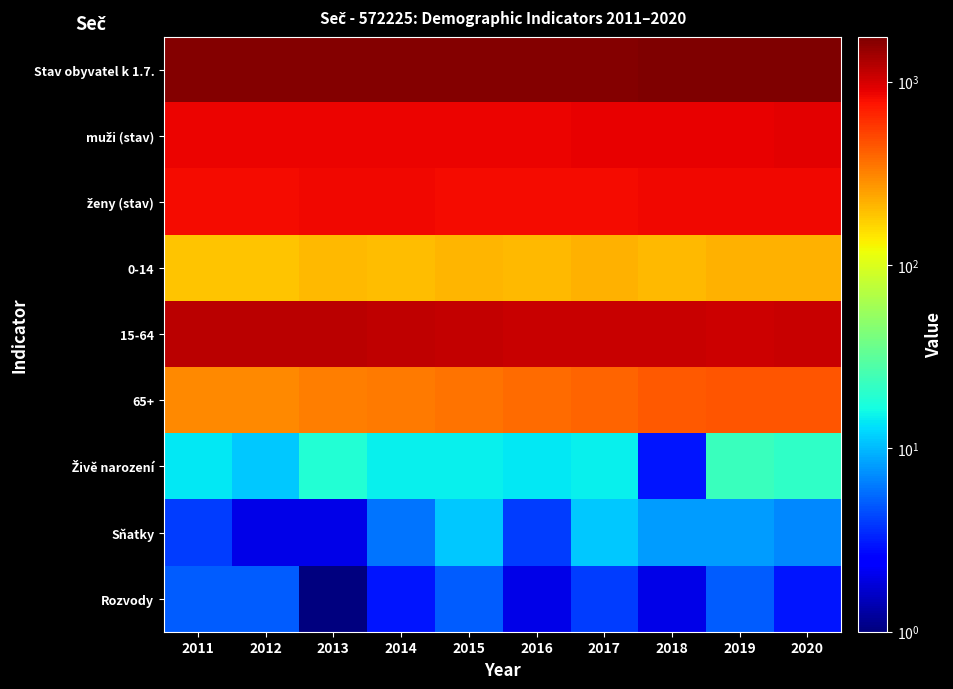

At how many categories does at least one series exceed 914?

10